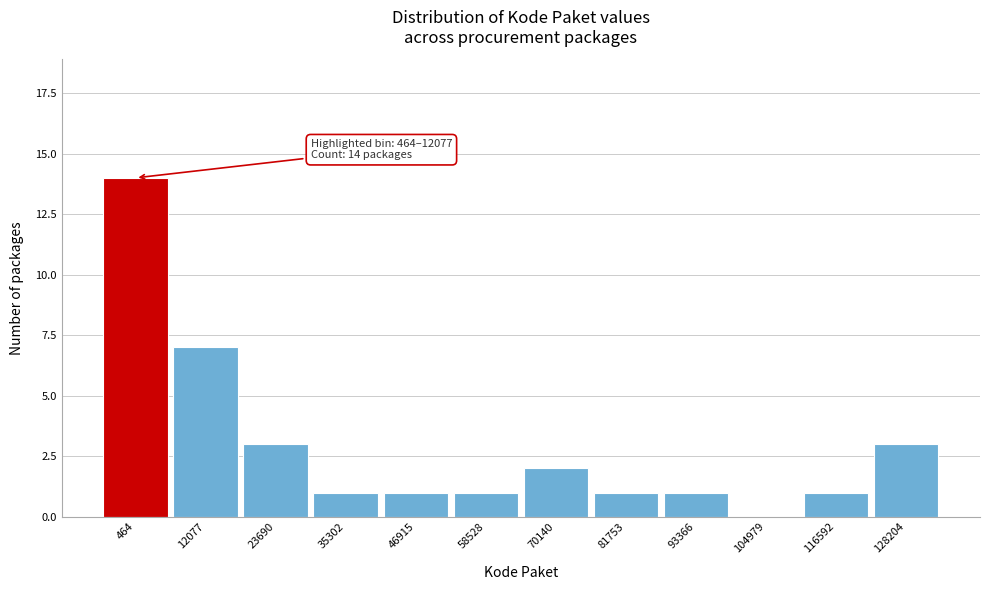

Reading left to right, transcribe all the data shown in this chart.

464=14	12077=7	23690=3	35302=1	46915=1	58528=1	70140=2	81753=1	93366=1	104979=0	116592=1	128204=3